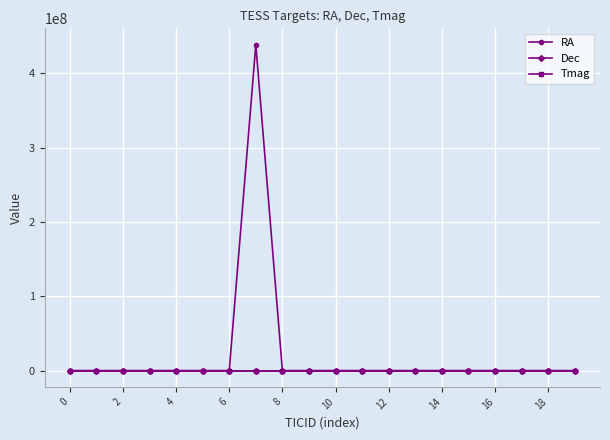

What is the maximum value for RA?

438760922.0